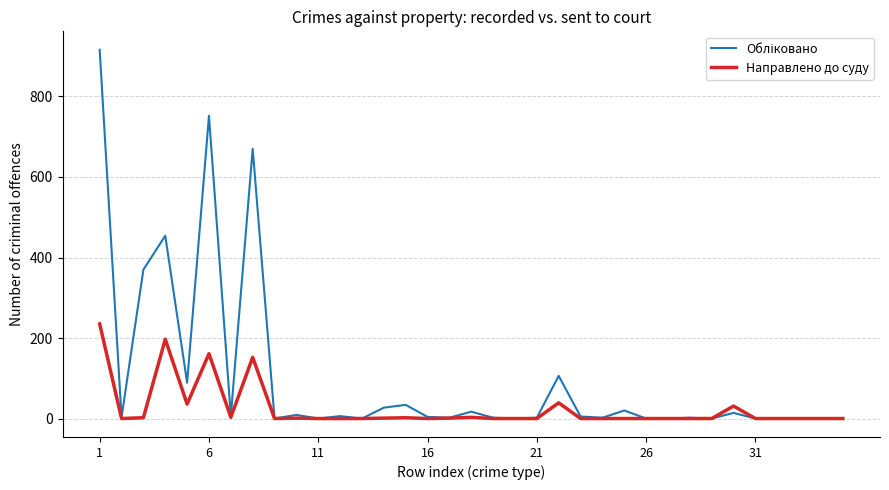

What is the greatest value displayed?

916